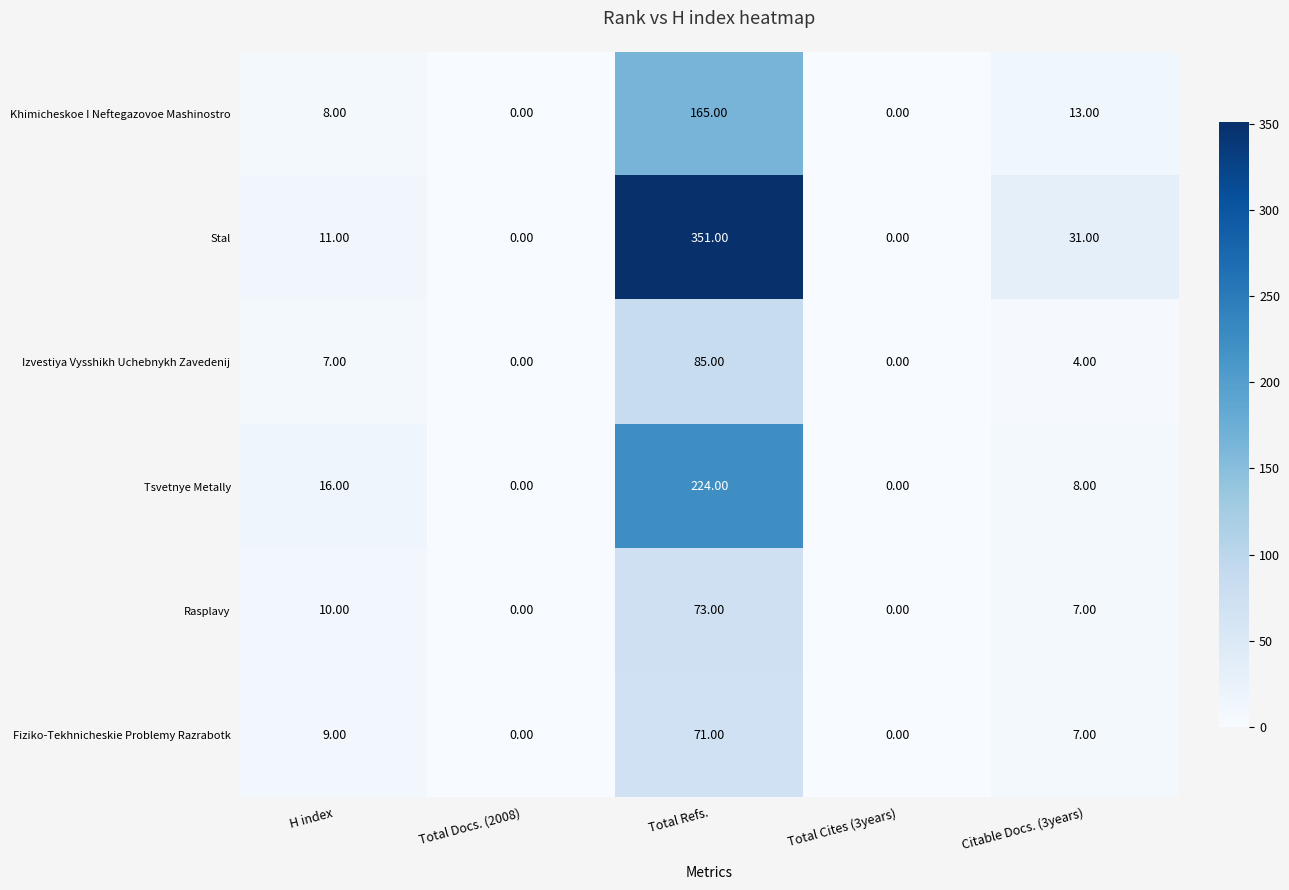

At which category is the sum across all series the highest?

Total Refs.